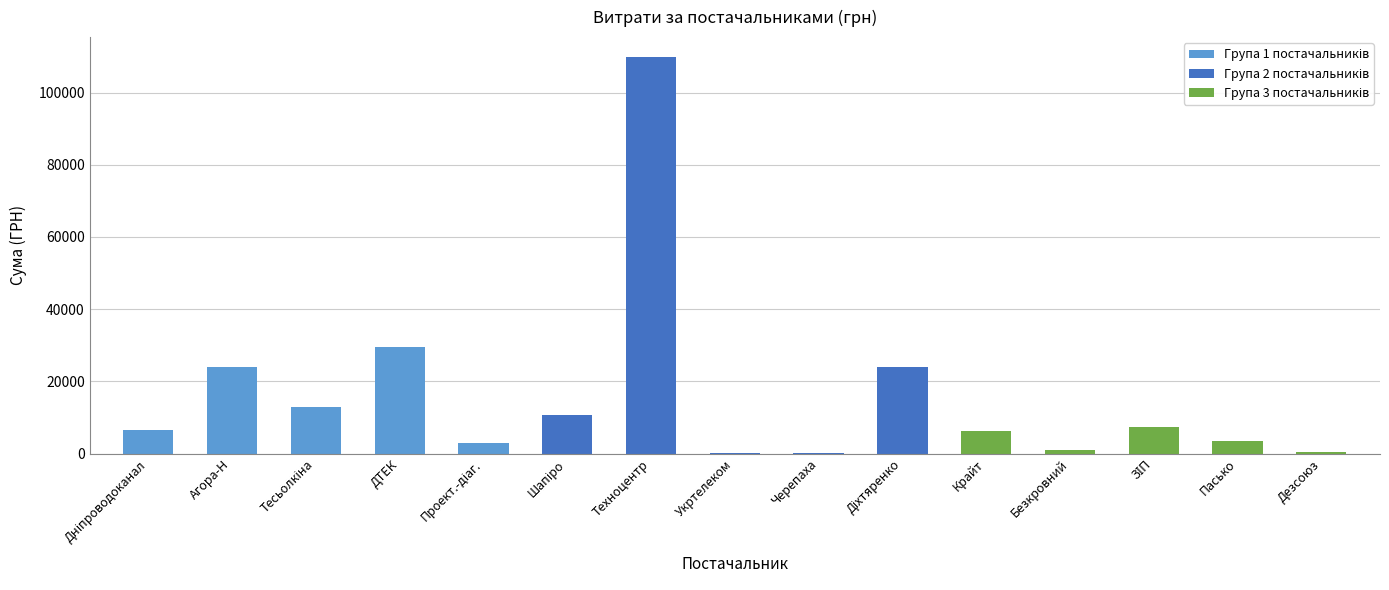

At ДТЕК, list the series in order from largest to smallest.

Група 1 постачальників, Група 3 постачальників, Група 2 постачальників